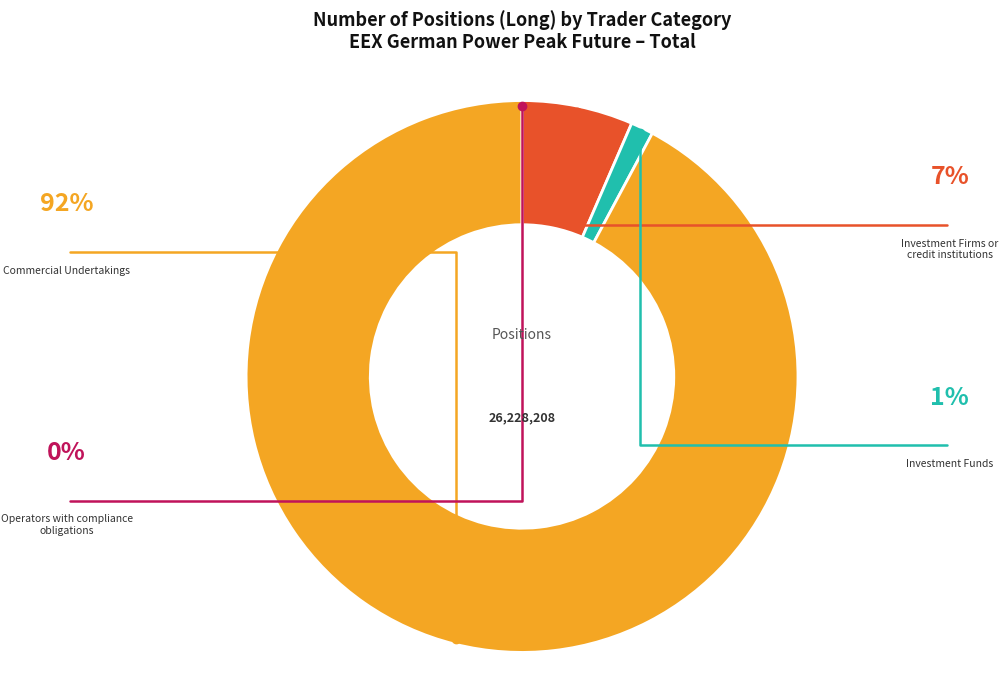

What is the change in value from Investment Firms or credit institutions to Investment Funds?

-1358952